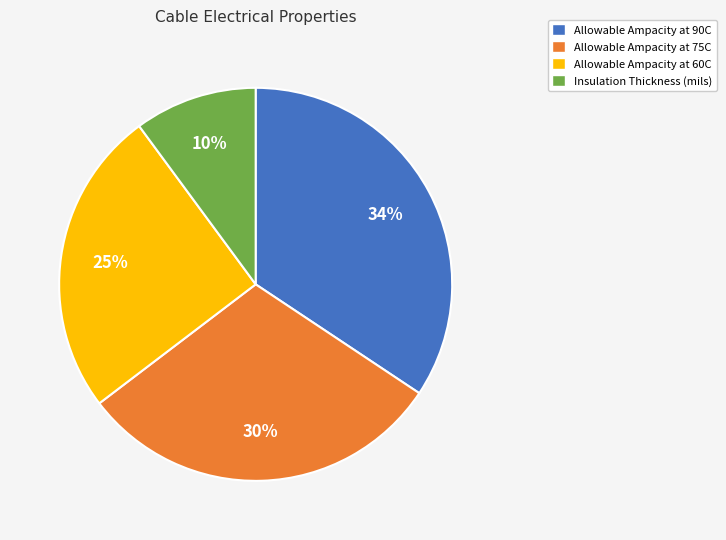

Which slice is the largest?

Allowable Ampacity at 90C